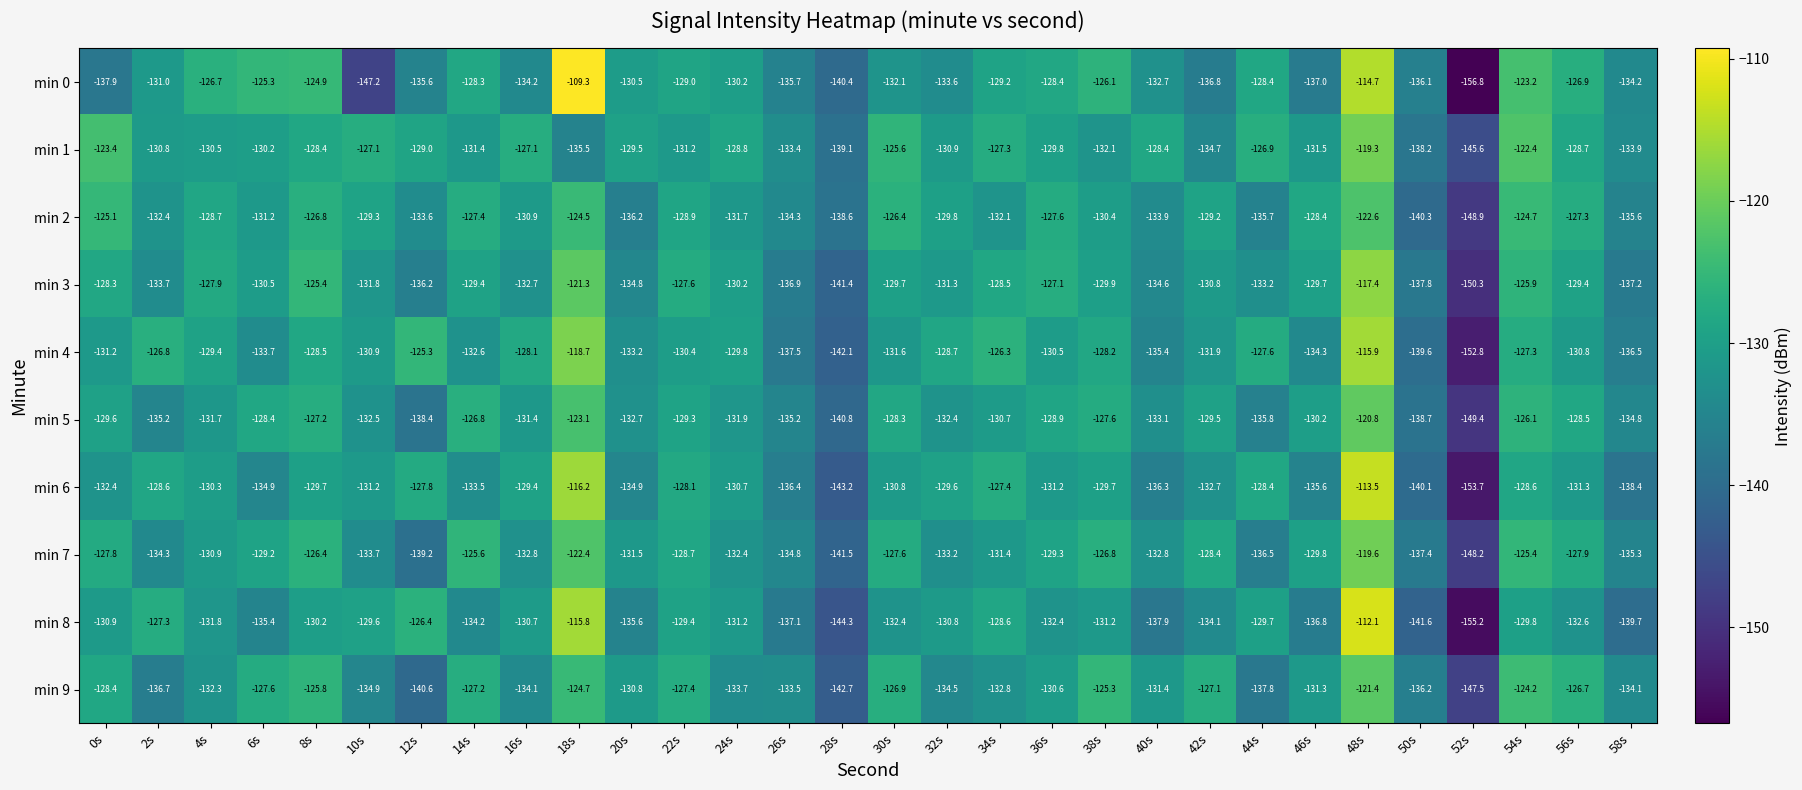

List the series in order of their peak value, highest first.

min 0, min 8, min 6, min 4, min 3, min 1, min 7, min 5, min 9, min 2